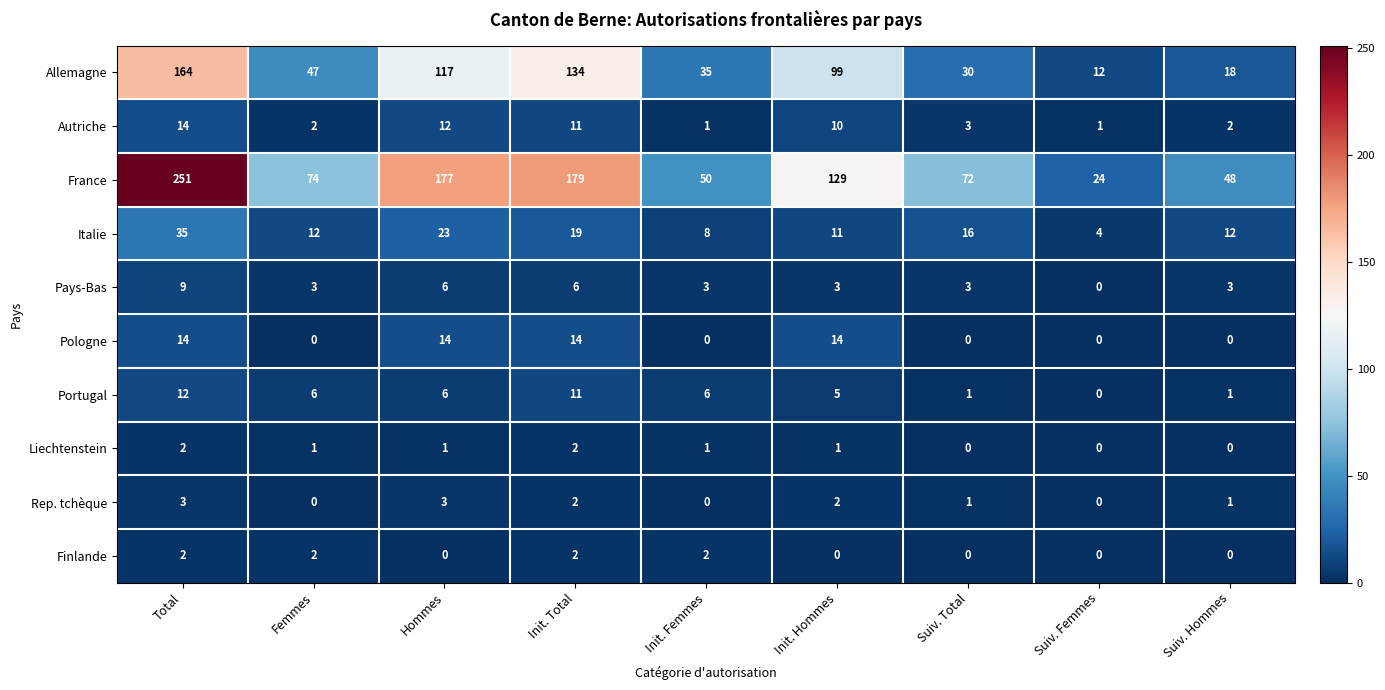

What is the sum of the Autriche values at Hommes and Suiv. Hommes?

14